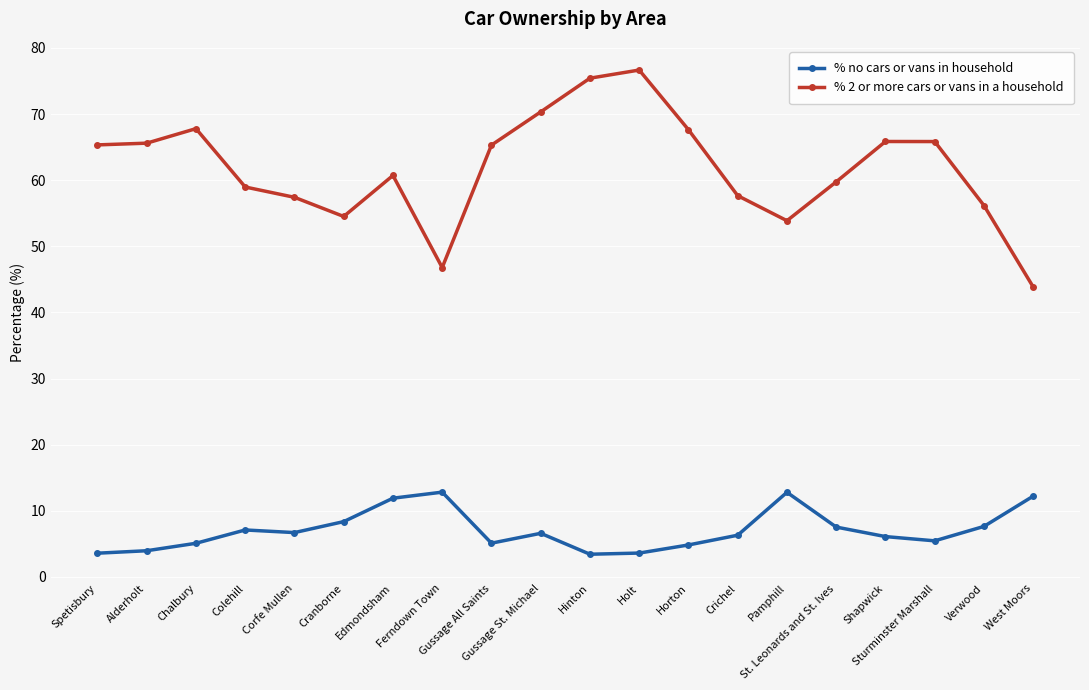

At which category does % 2 or more cars or vans in a household reach its first local peak?

Chalbury